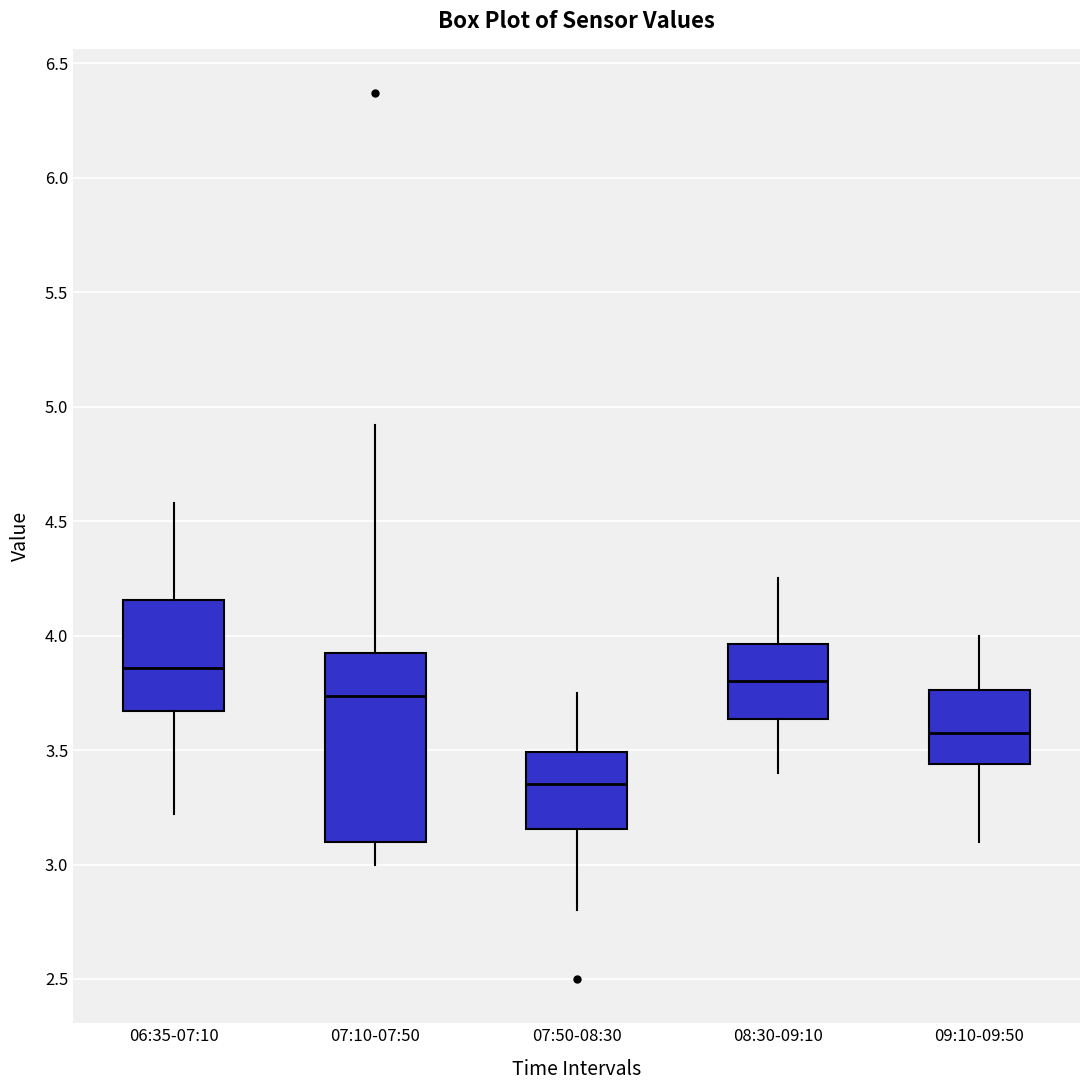

Reading left to right, transcribe this box plot: for each box, give where its median line is, the range the box spans, and where its two whiskers end, as read against the y-axis. The values are not printed on the chart, so give them approximately, as read against the axis.

06:35-07:10: median 3.85, box 3.65 to 4.15, whiskers 3.20 to 4.60
07:10-07:50: median 3.75, box 3.10 to 3.95, whiskers 3.00 to 4.90
07:50-08:30: median 3.35, box 3.15 to 3.50, whiskers 2.80 to 3.75
08:30-09:10: median 3.80, box 3.65 to 3.95, whiskers 3.40 to 4.25
09:10-09:50: median 3.60, box 3.45 to 3.75, whiskers 3.10 to 4.00